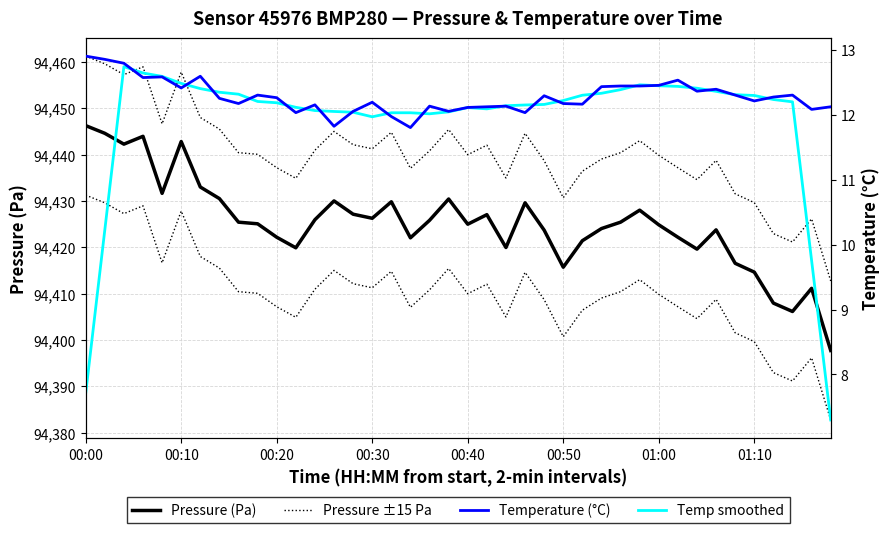

How many interior local valleys does the Pressure (Pa) series have?

10